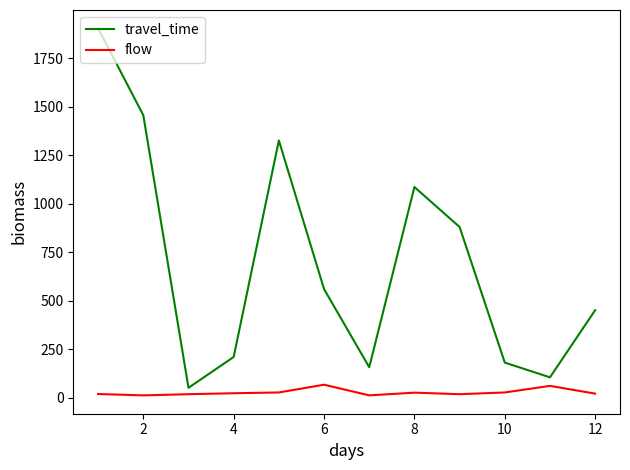

Which series has the largest total across all categories?

travel_time